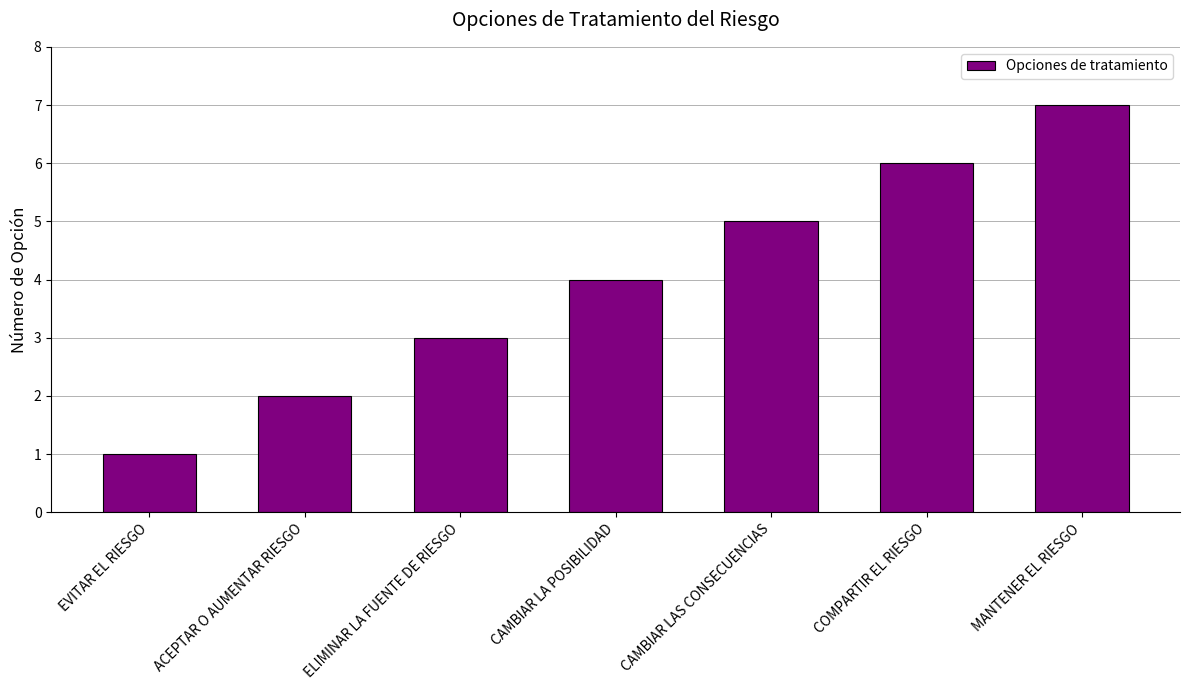

What is the greatest value displayed?

7